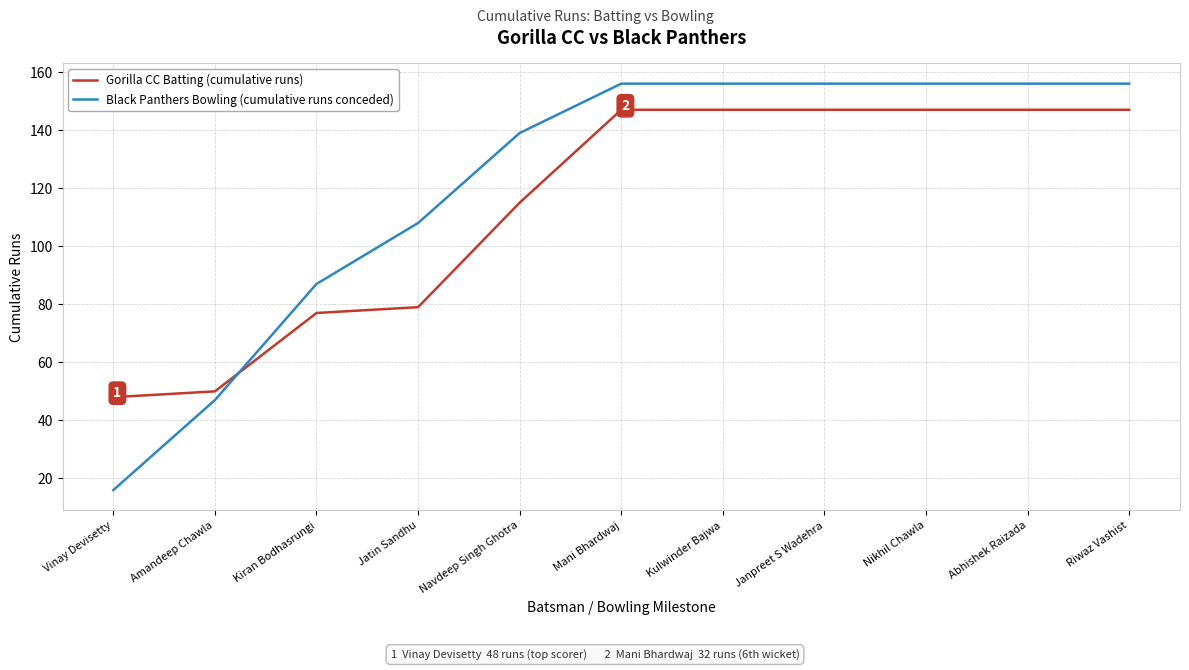

What is the sum of all Gorilla CC Batting (cumulative runs) values?

1251